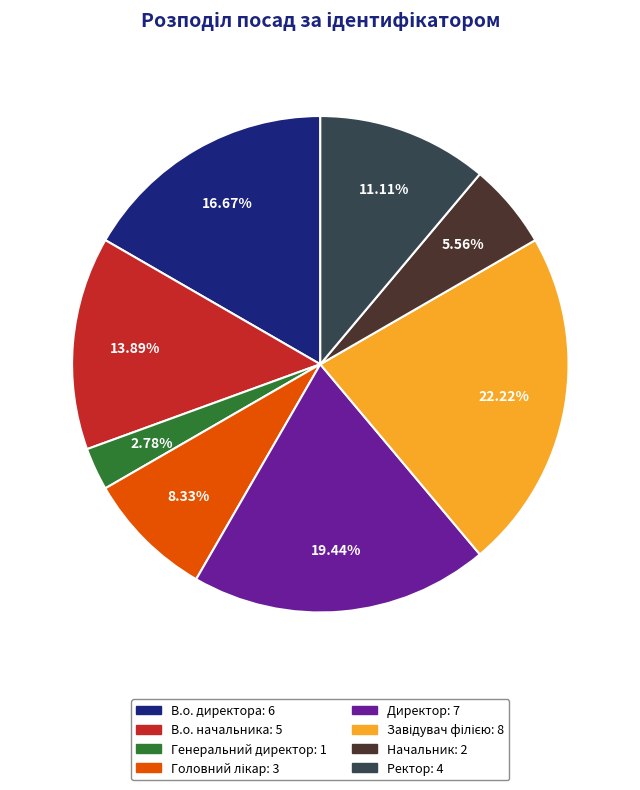

Which has a higher value, Начальник or Генеральний директор?

Начальник